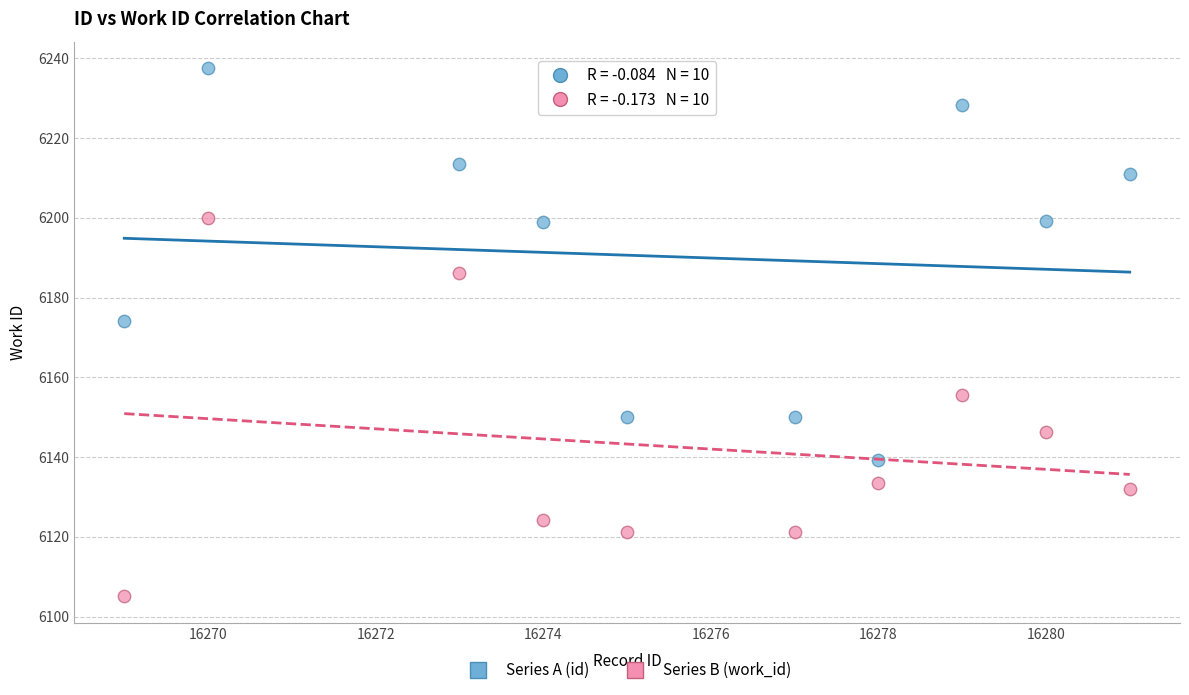

Across all data points, what is the range of Y values (max minus min)?

132.5